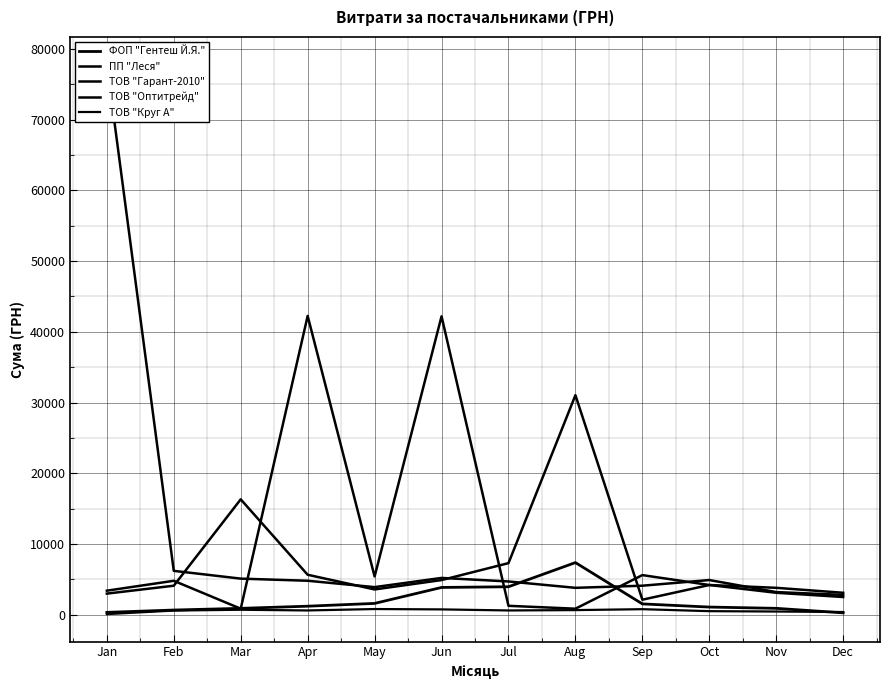

Rank the series by their maximum value, from highest to lowest.

ТОВ "Оптитрейд", ТОВ "Гарант-2010", ПП "Леся", ФОП "Гентеш Й.Я.", ТОВ "Круг А"